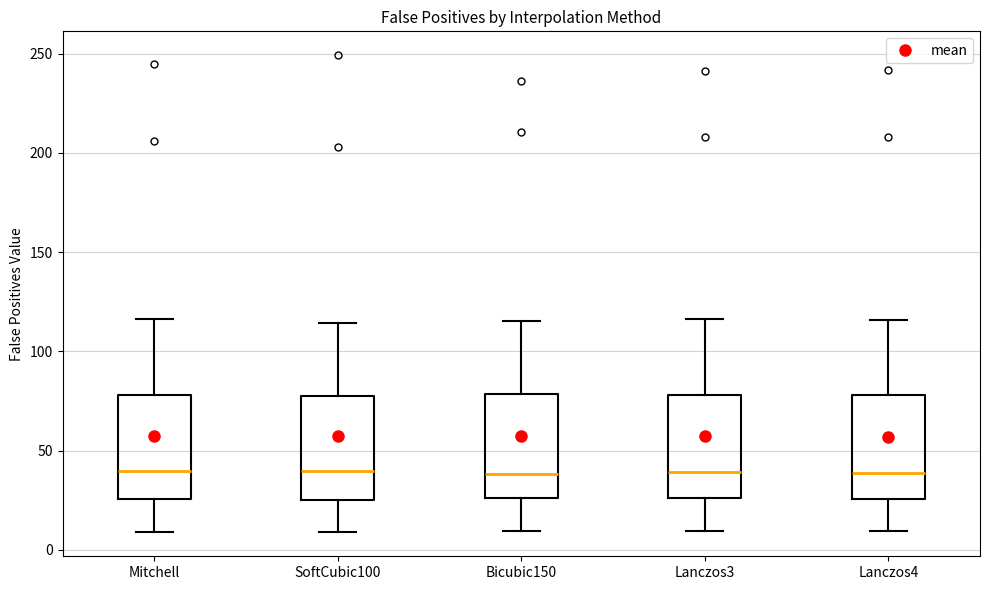

Reading left to right, read every box against the y-axis: the position of its median line, the range the box covers, and the ends of its whiskers. The values are not printed on the chart, so give them approximately, as read against the axis.

Mitchell: median 40, box 25 to 80, whiskers 10 to 115
SoftCubic100: median 40, box 25 to 75, whiskers 10 to 115
Bicubic150: median 40, box 25 to 80, whiskers 10 to 115
Lanczos3: median 40, box 25 to 80, whiskers 10 to 115
Lanczos4: median 40, box 25 to 80, whiskers 10 to 115